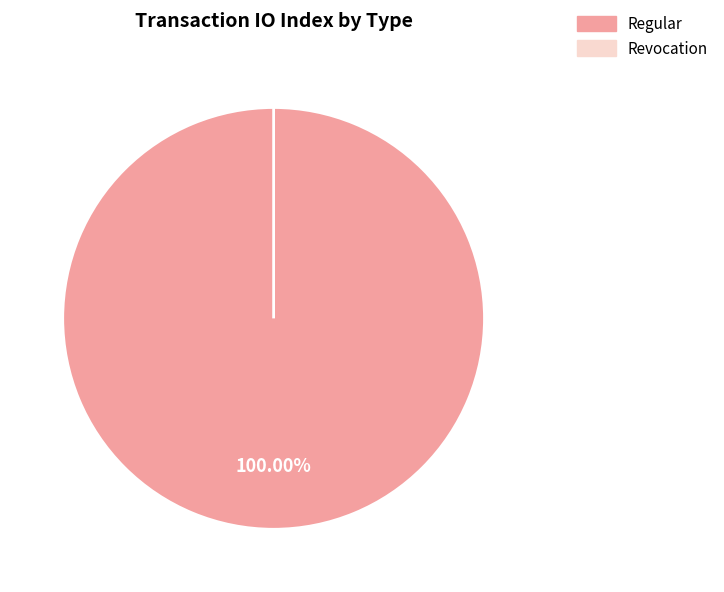

Which category has the biggest portion of the pie?

Regular